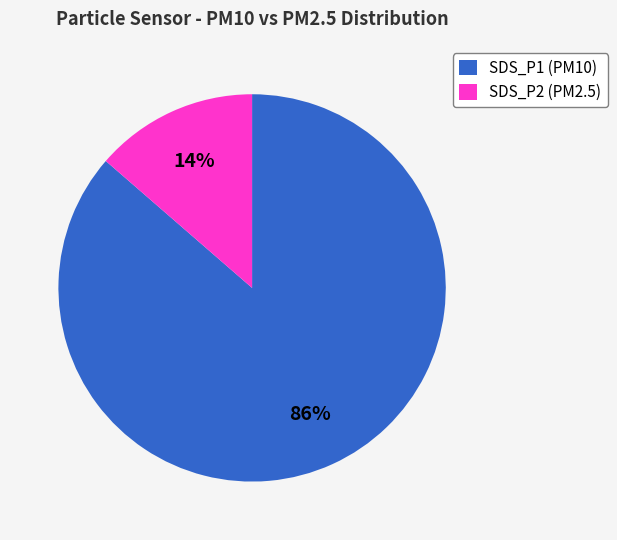

What is the smallest slice in the pie chart?

SDS_P2